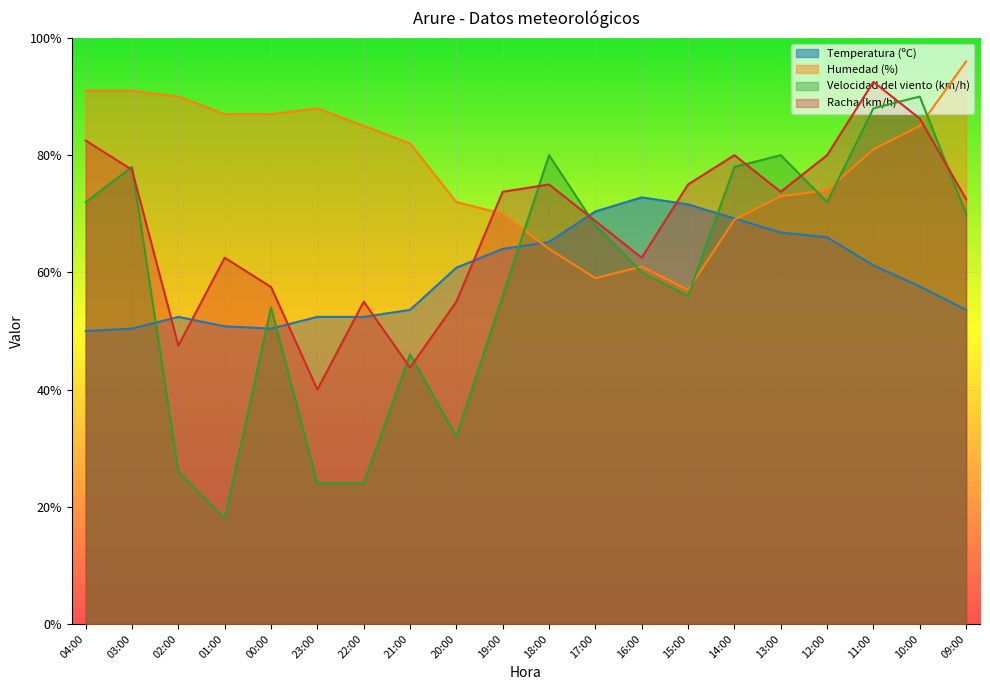

Reading right to left, extract all data points from this chart.

Temperatura (ºC): 09:00=53.6	10:00=57.6	11:00=61.2	12:00=66.0	13:00=66.8	14:00=69.2	15:00=71.6	16:00=72.8	17:00=70.4	18:00=65.2	19:00=64.0	20:00=60.8	21:00=53.6	22:00=52.4	23:00=52.4	00:00=50.4	01:00=50.8	02:00=52.4	03:00=50.4	04:00=50.0
Humedad (%): 09:00=96.0	10:00=85.0	11:00=81.0	12:00=74.0	13:00=73.0	14:00=69.0	15:00=57.0	16:00=61.0	17:00=59.0	18:00=64.0	19:00=70.0	20:00=72.0	21:00=82.0	22:00=85.0	23:00=88.0	00:00=87.0	01:00=87.0	02:00=90.0	03:00=91.0	04:00=91.0
Velocidad del viento (km/h): 09:00=70.0	10:00=90.0	11:00=88.0	12:00=72.0	13:00=80.0	14:00=78.0	15:00=56.0	16:00=60.0	17:00=68.0	18:00=80.0	19:00=56.0	20:00=32.0	21:00=46.0	22:00=24.0	23:00=24.0	00:00=54.0	01:00=18.0	02:00=26.0	03:00=78.0	04:00=72.0
Racha (km/h): 09:00=72.5	10:00=86.2	11:00=92.5	12:00=80.0	13:00=73.8	14:00=80.0	15:00=75.0	16:00=62.5	17:00=68.8	18:00=75.0	19:00=73.8	20:00=55.0	21:00=43.8	22:00=55.0	23:00=40.0	00:00=57.5	01:00=62.5	02:00=47.5	03:00=77.5	04:00=82.5